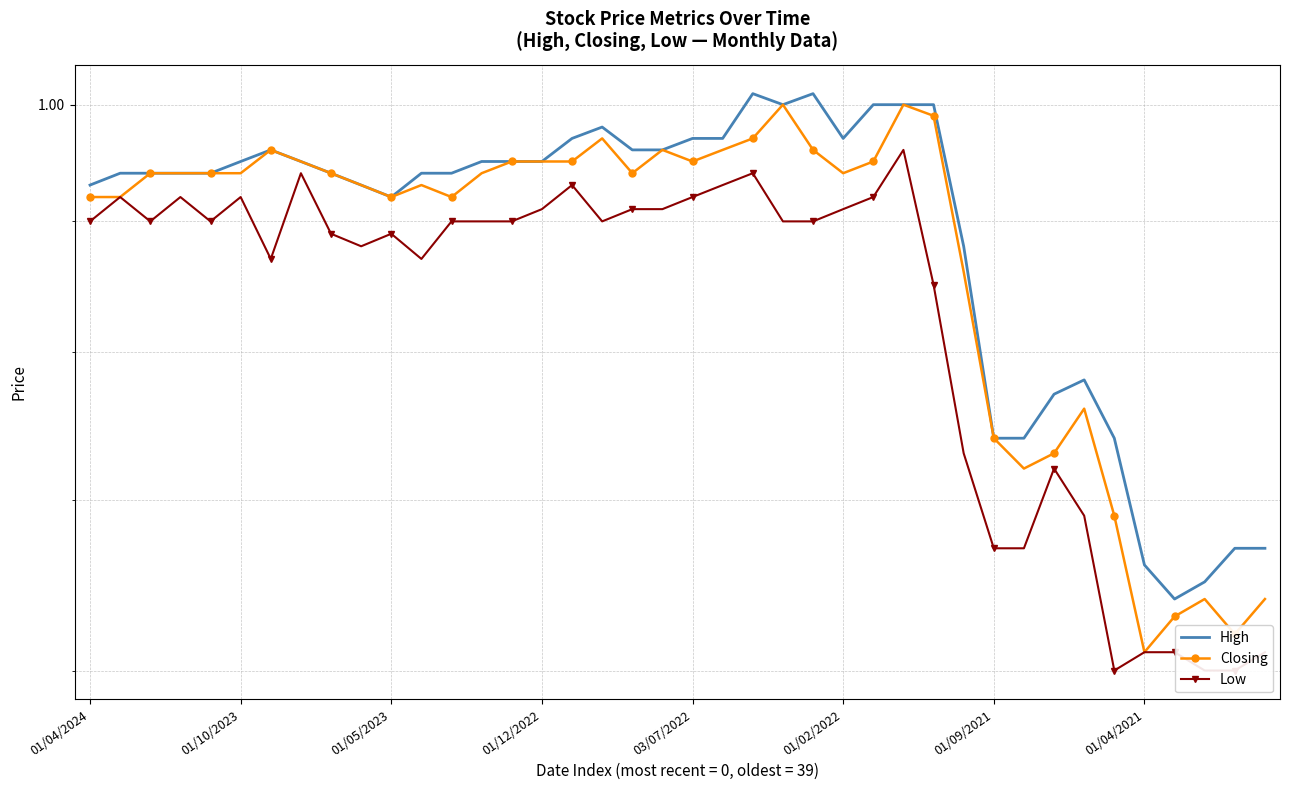

What is the minimum value shown in the chart?

0.6